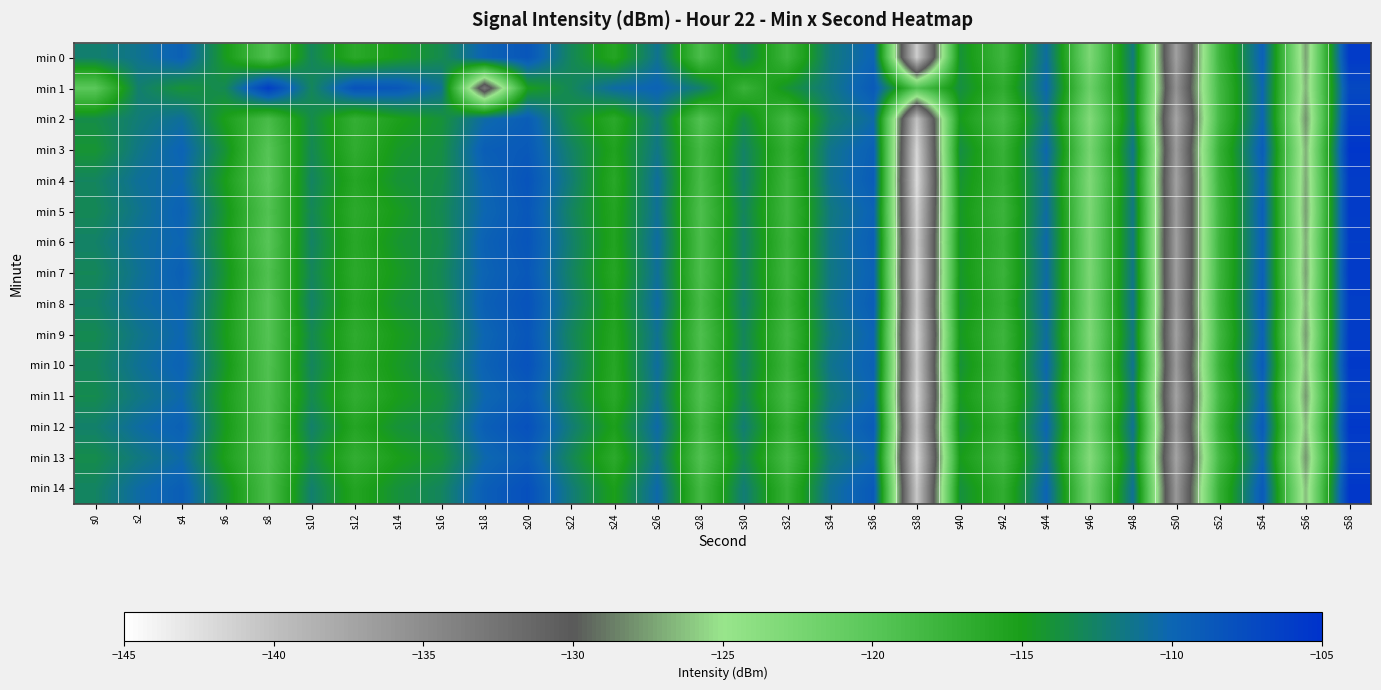

How many distinct data groups are displayed?

15